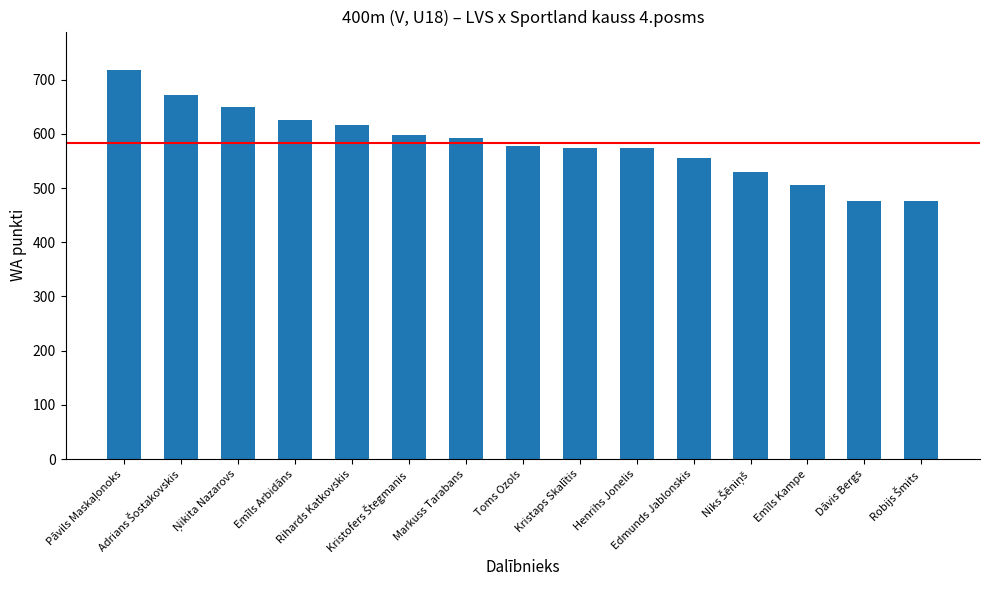

What is the difference between the values at Emīls Kampe and Dāvis Bergs?

29